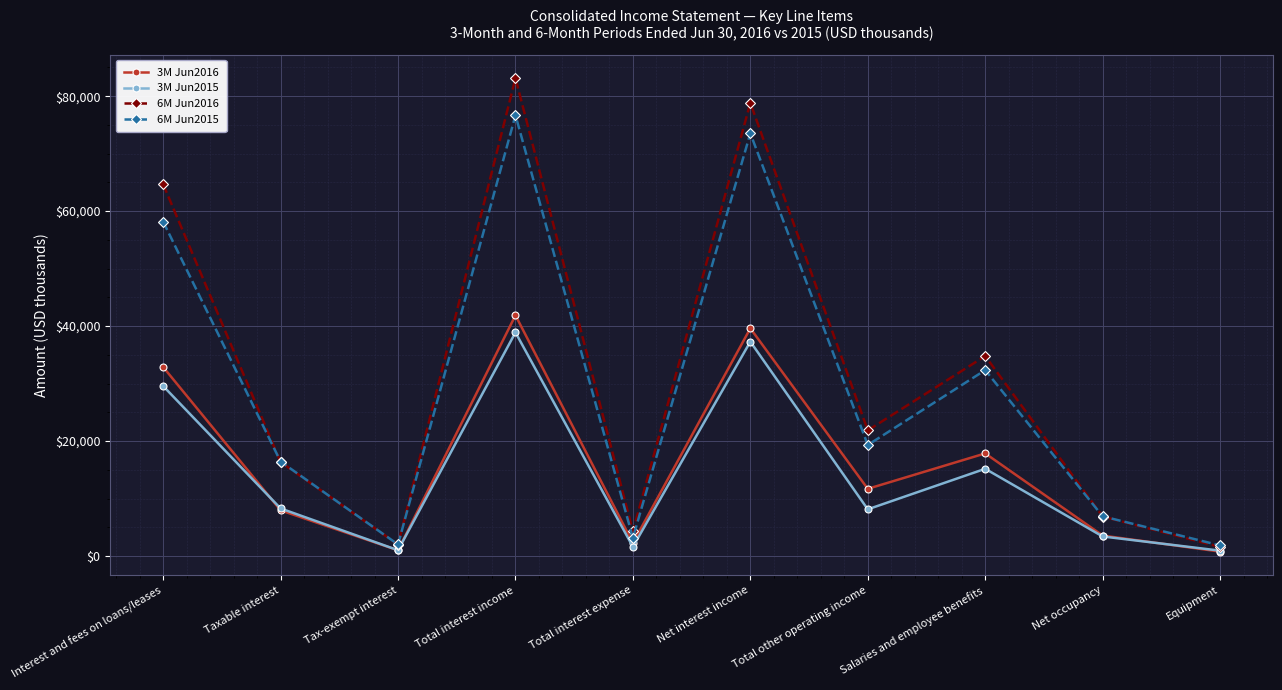

What is the maximum value for 3M Jun2016?

41870